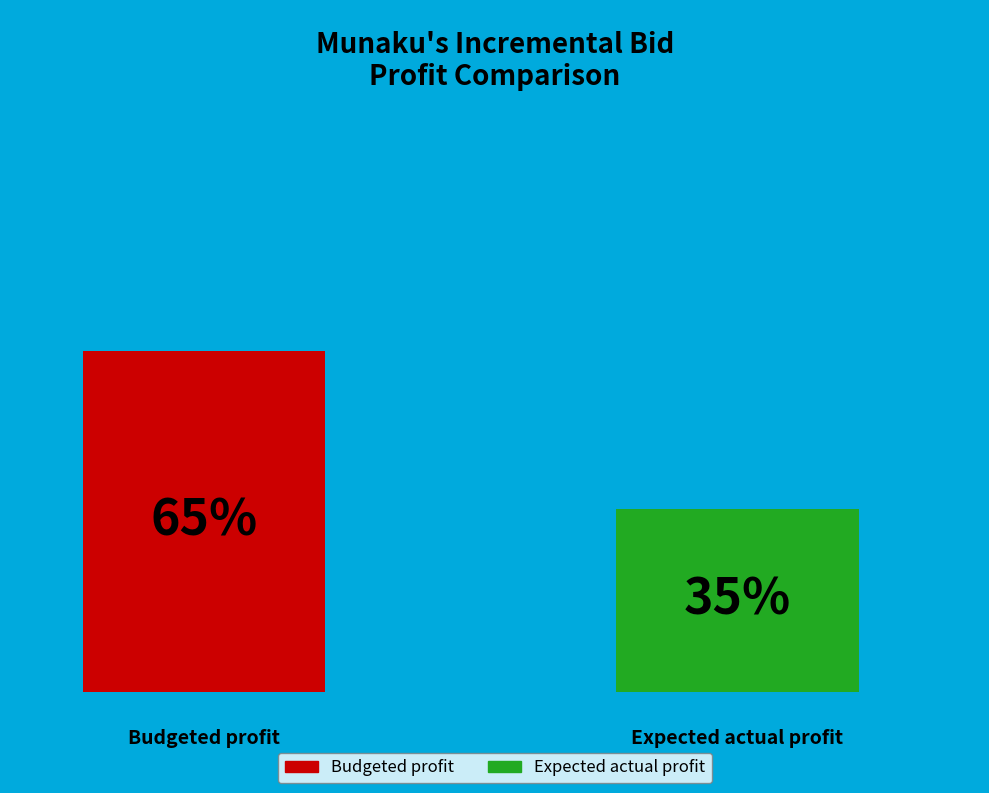

How many bars are there in each group?

2